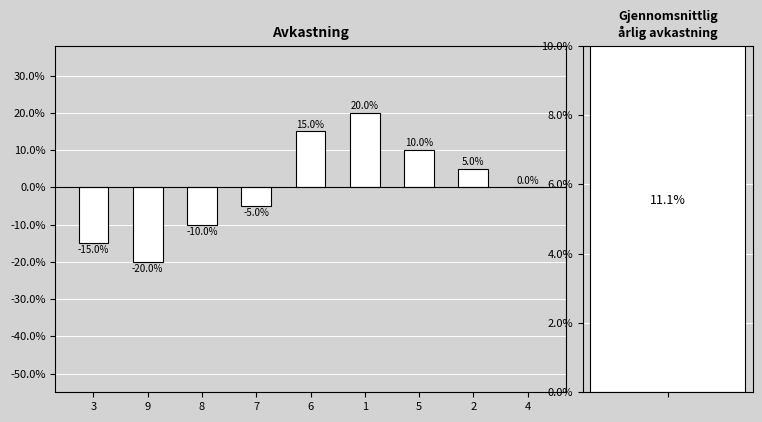

List the labels in order of value, smallest first.

9, 3, 8, 7, 4, 2, 5, 6, 1